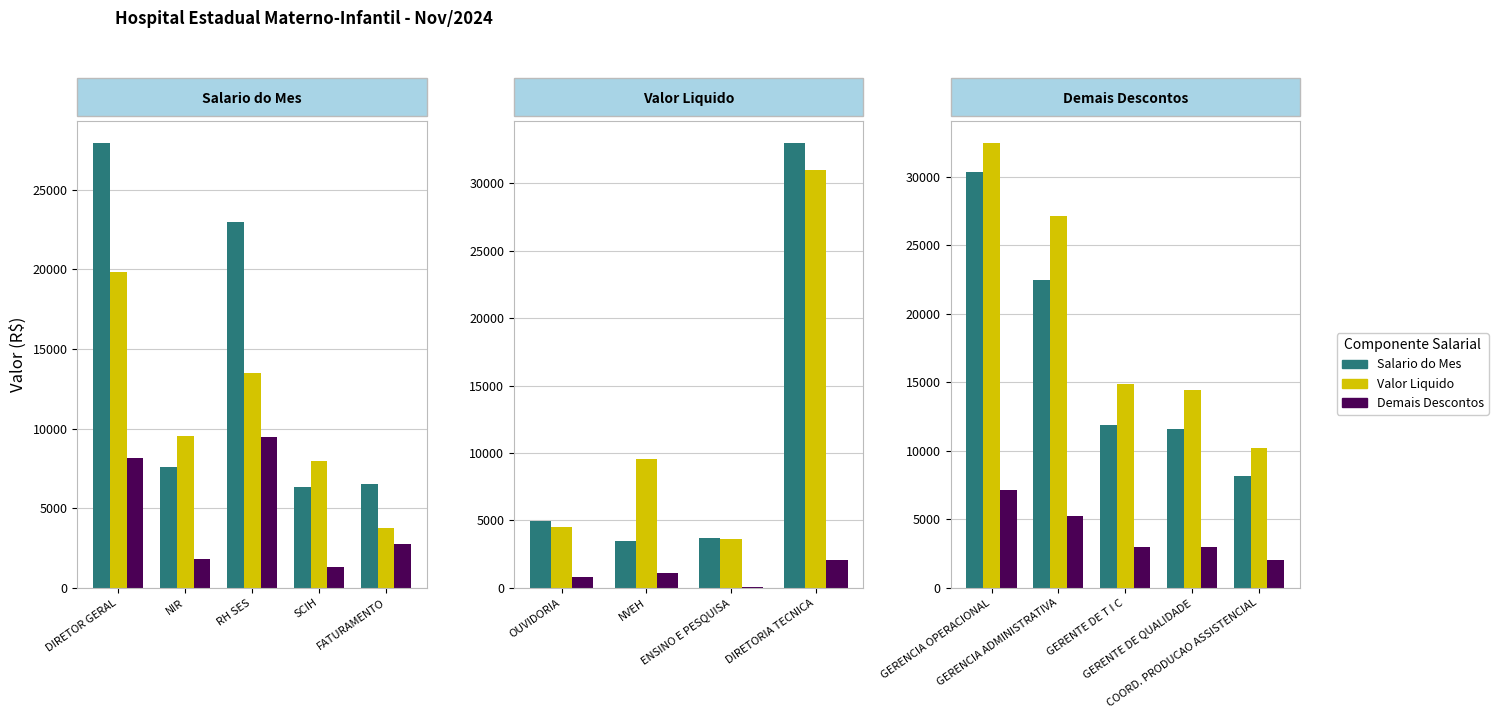

Between GERENTE DE QUALIDADE and GERENCIA ADMINISTRATIVA, which is larger?

GERENCIA ADMINISTRATIVA